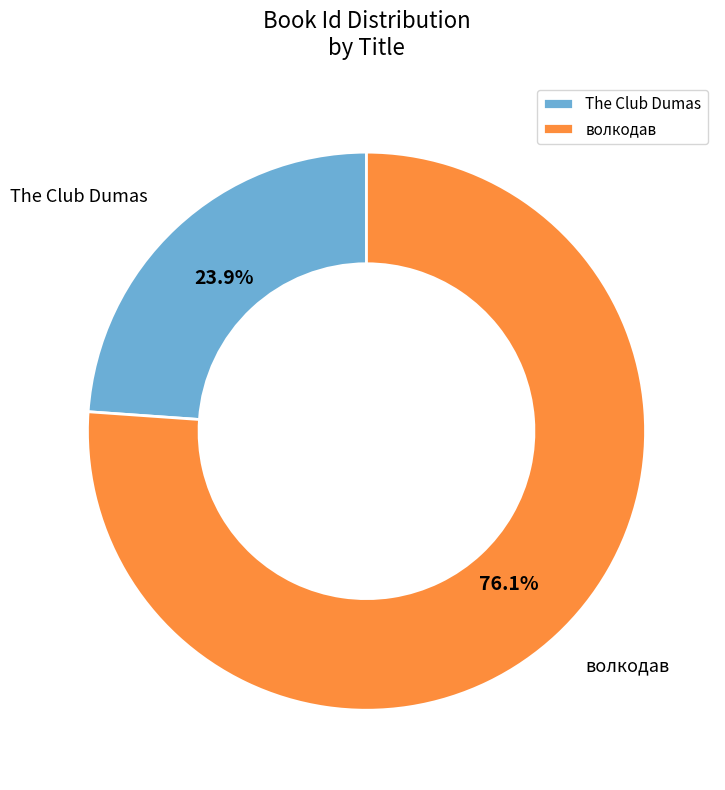

Which has a higher value, волкодав or The Club Dumas?

волкодав